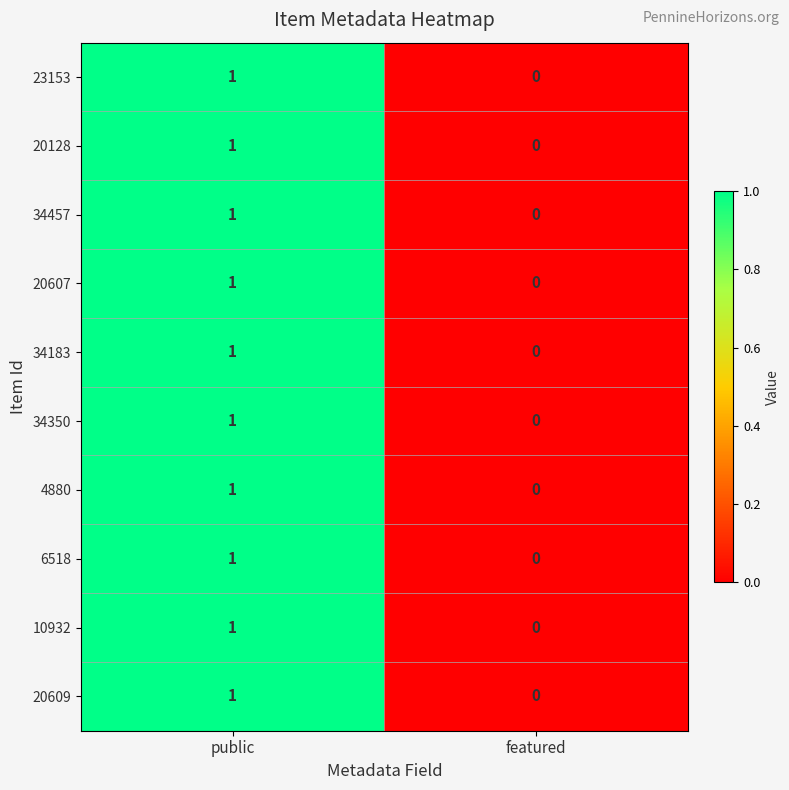

Where is 10932 nearest to the value 0?

featured